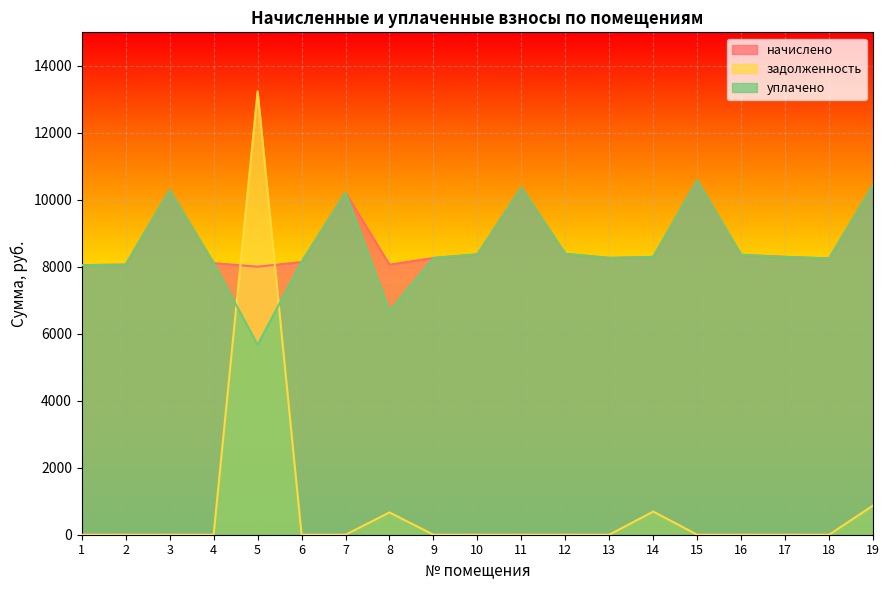

List the labels in order of начислено value, largest first.

15, 19, 11, 3, 7, 12, 10, 16, 14, 17, 9, 13, 18, 6, 4, 2, 8, 1, 5